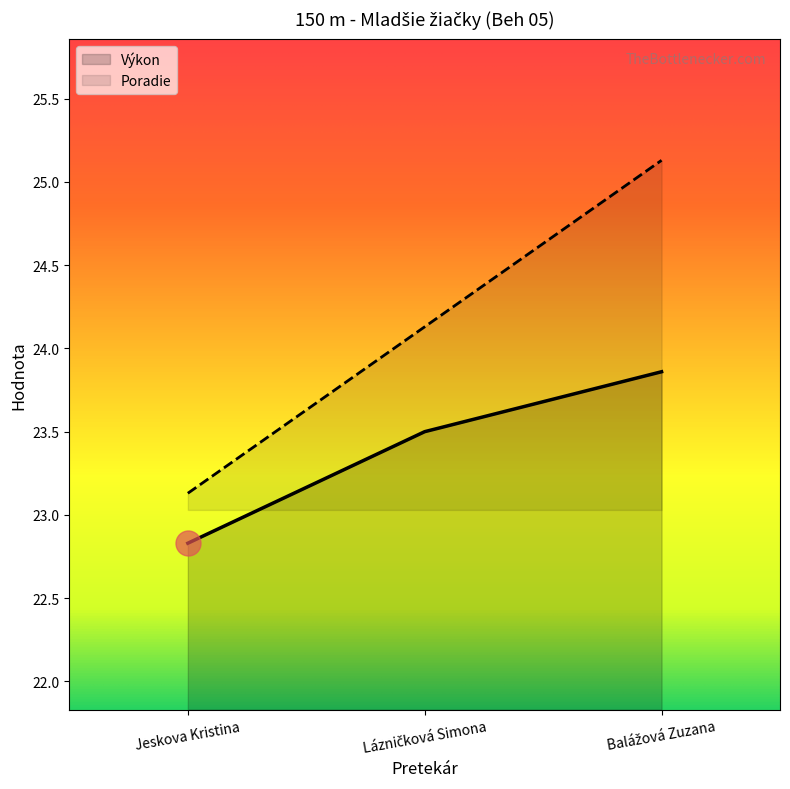

How many lines are shown in the chart?

2